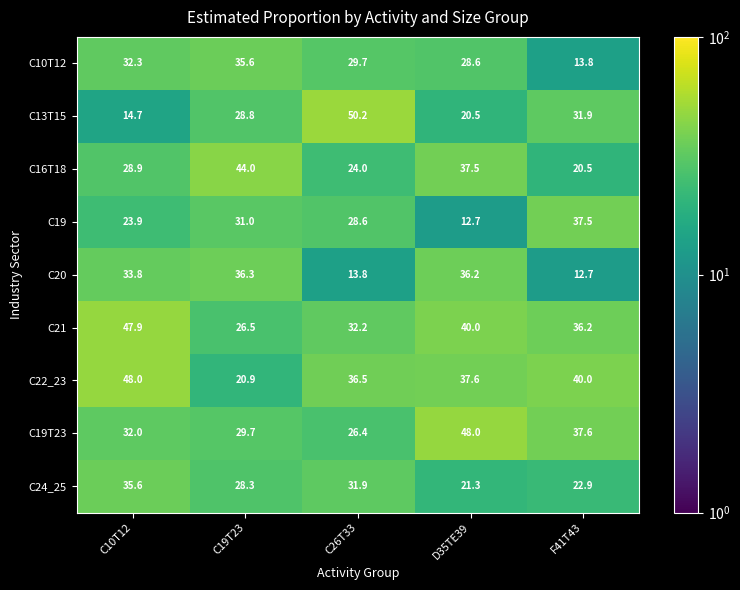

What is the smallest value displayed?

12.7